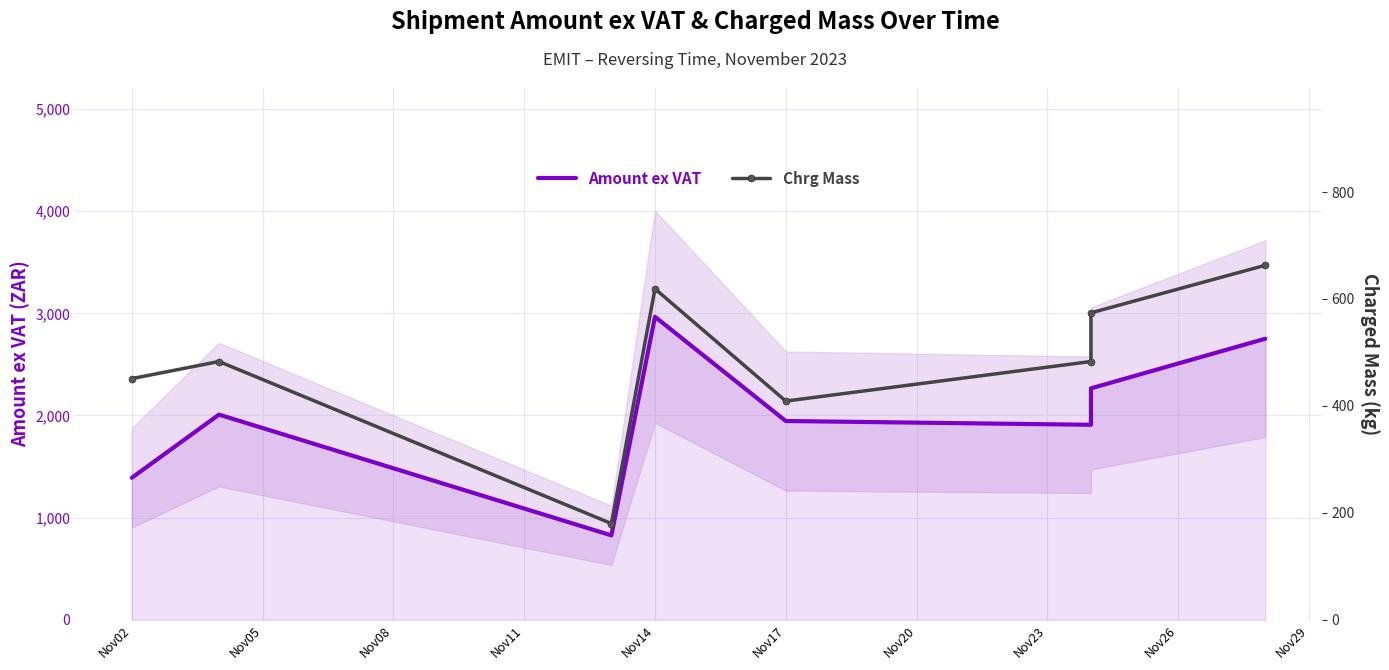

True or false: Chrg Mass has a value of 862.0 at Nov05.

False